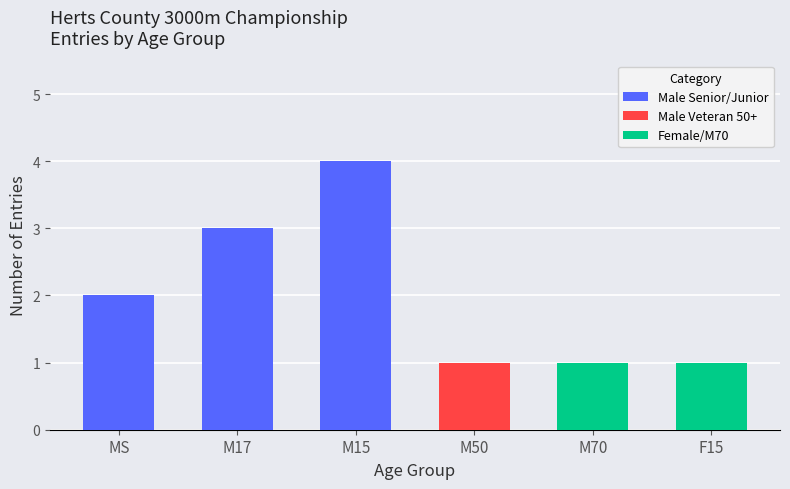

How many data points does each series have?

6